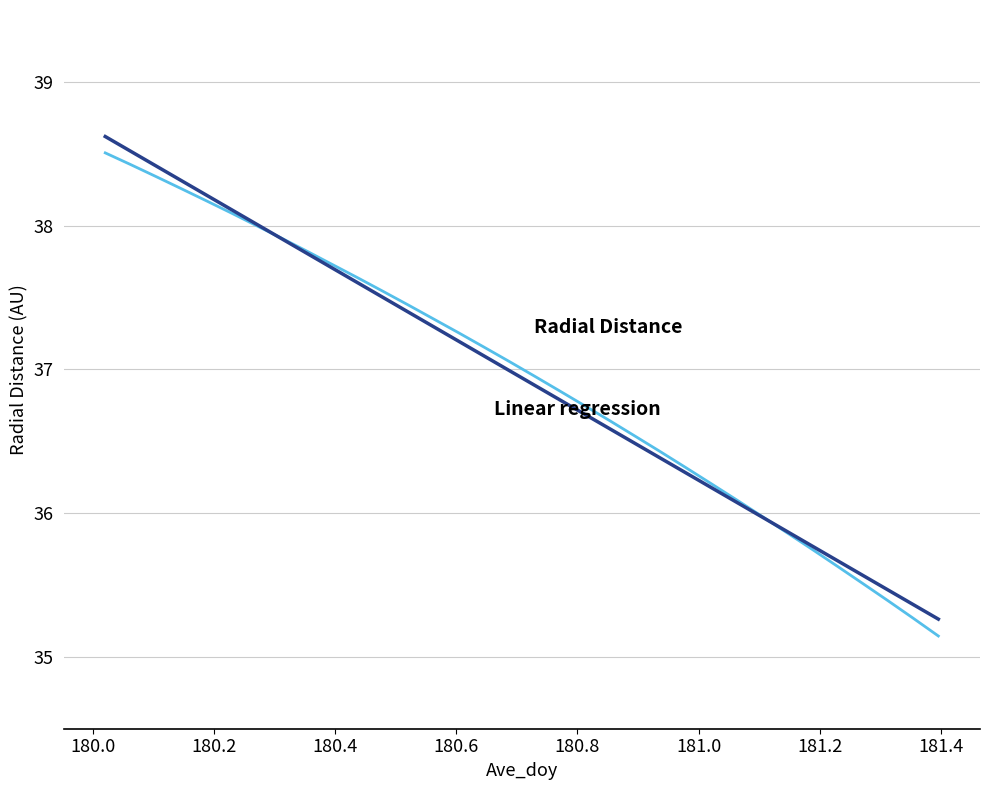

Between 180.4792 and 180.3542, which is larger?

180.3542